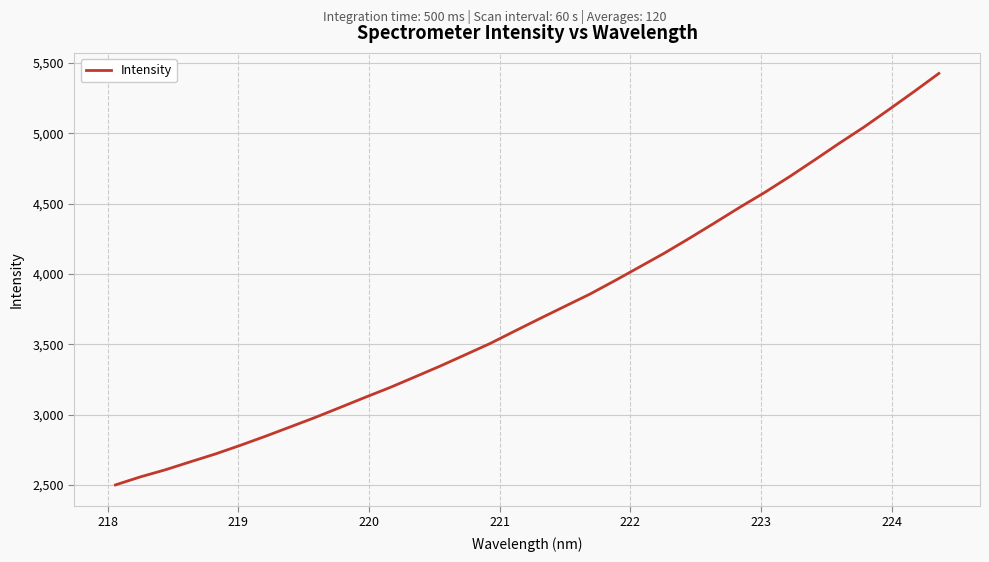

What is the minimum value shown in the chart?

2500.6